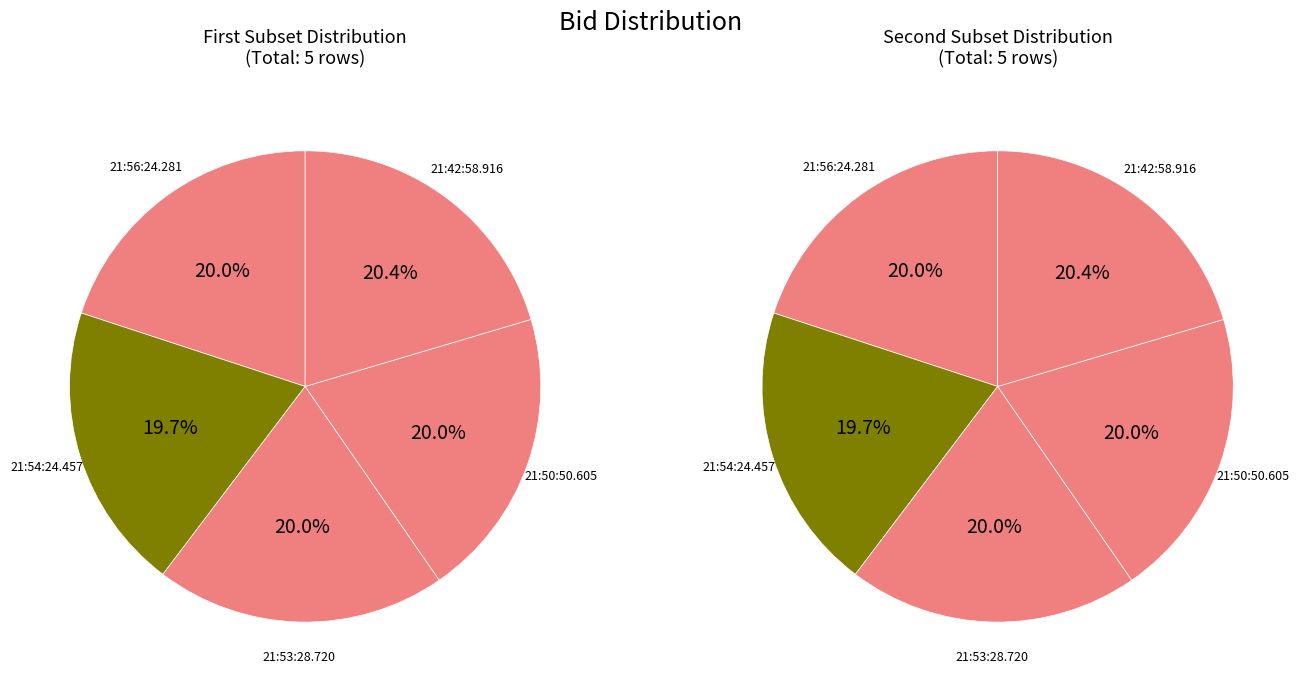

To the nearest percent, what portion does 21:42:58.916 represent?

20%